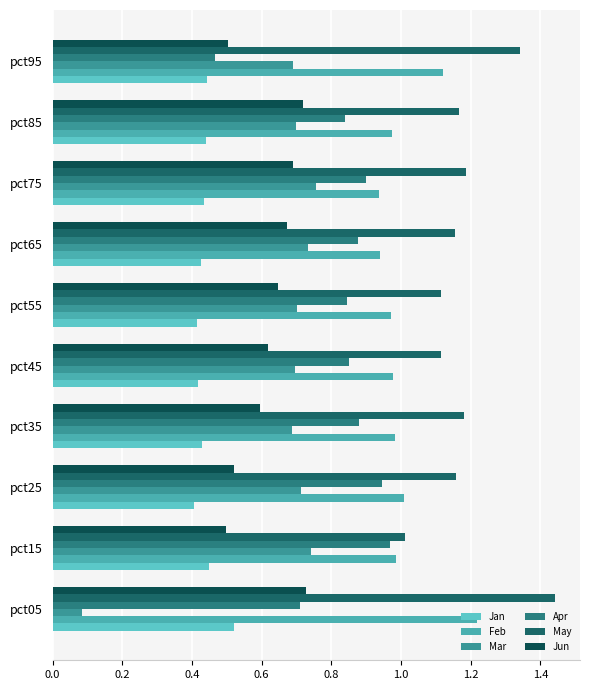

Which series has the largest total across all categories?

May